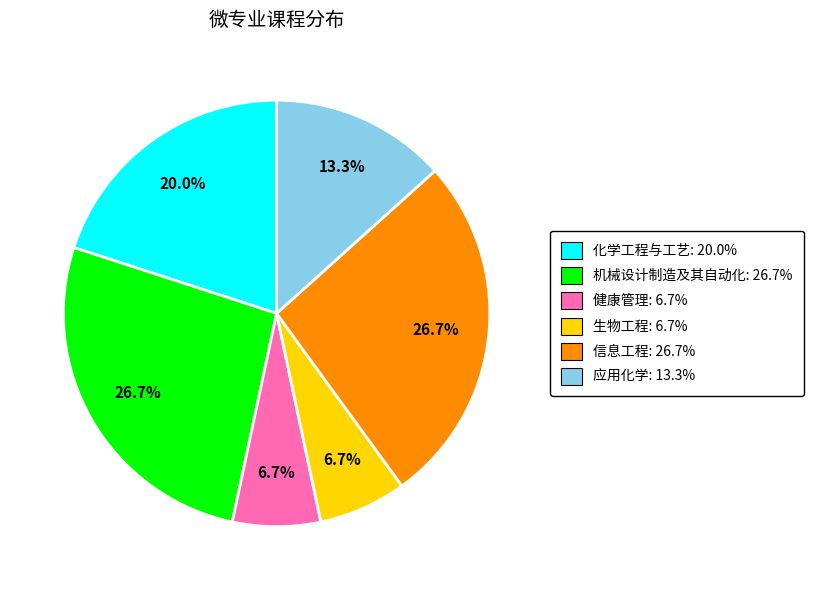

Approximately how many times larger is the value at 生物工程 compared to 化学工程与工艺?

0.3